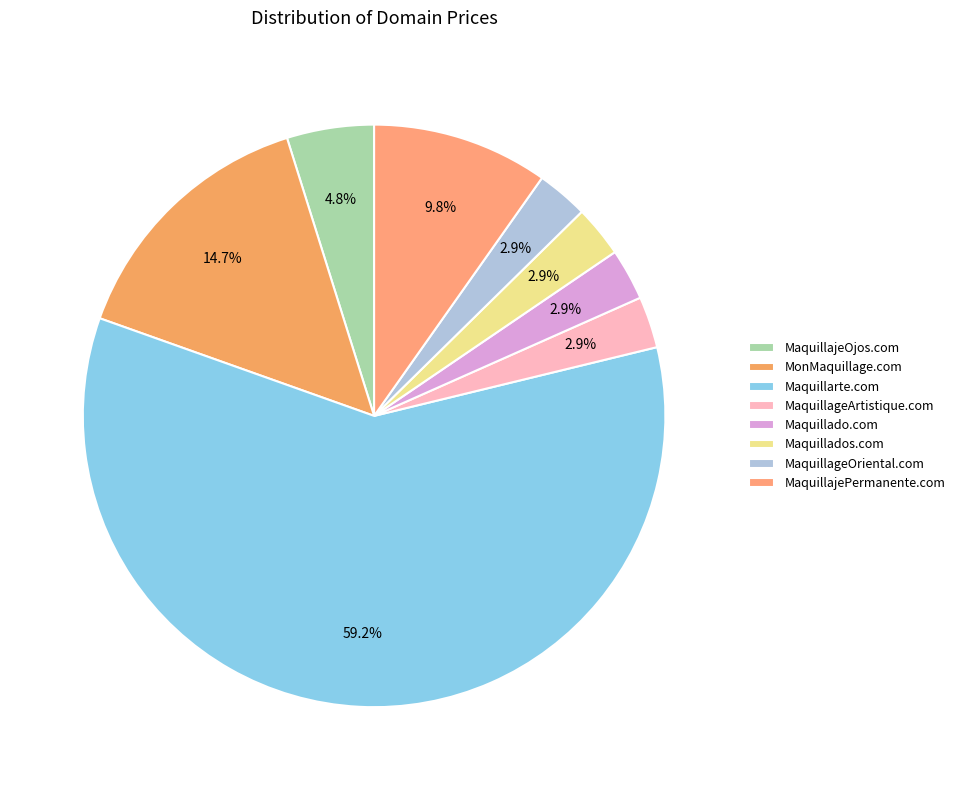

Count the number of slices in the pie.

8